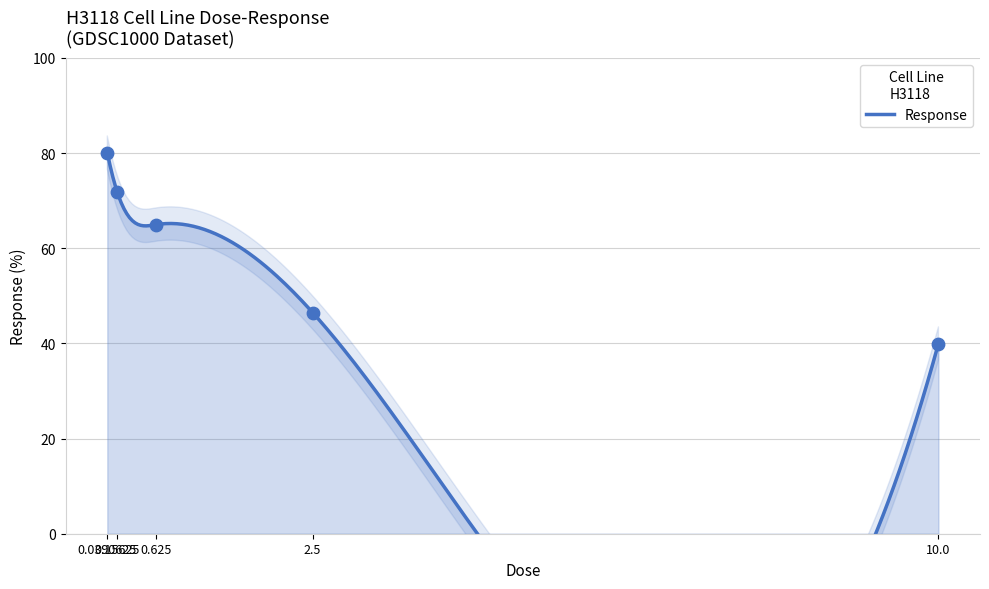

What is the change in value from 0.0390625 to 0.625?

-15.1